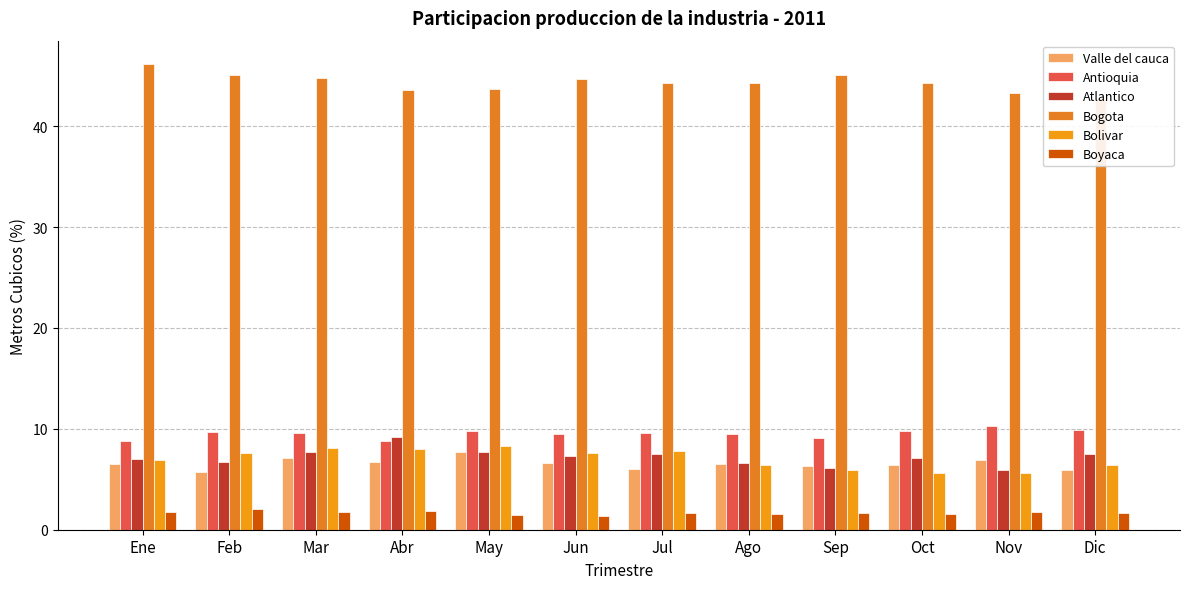

Which category has the lowest value in the Valle del cauca series?

Feb